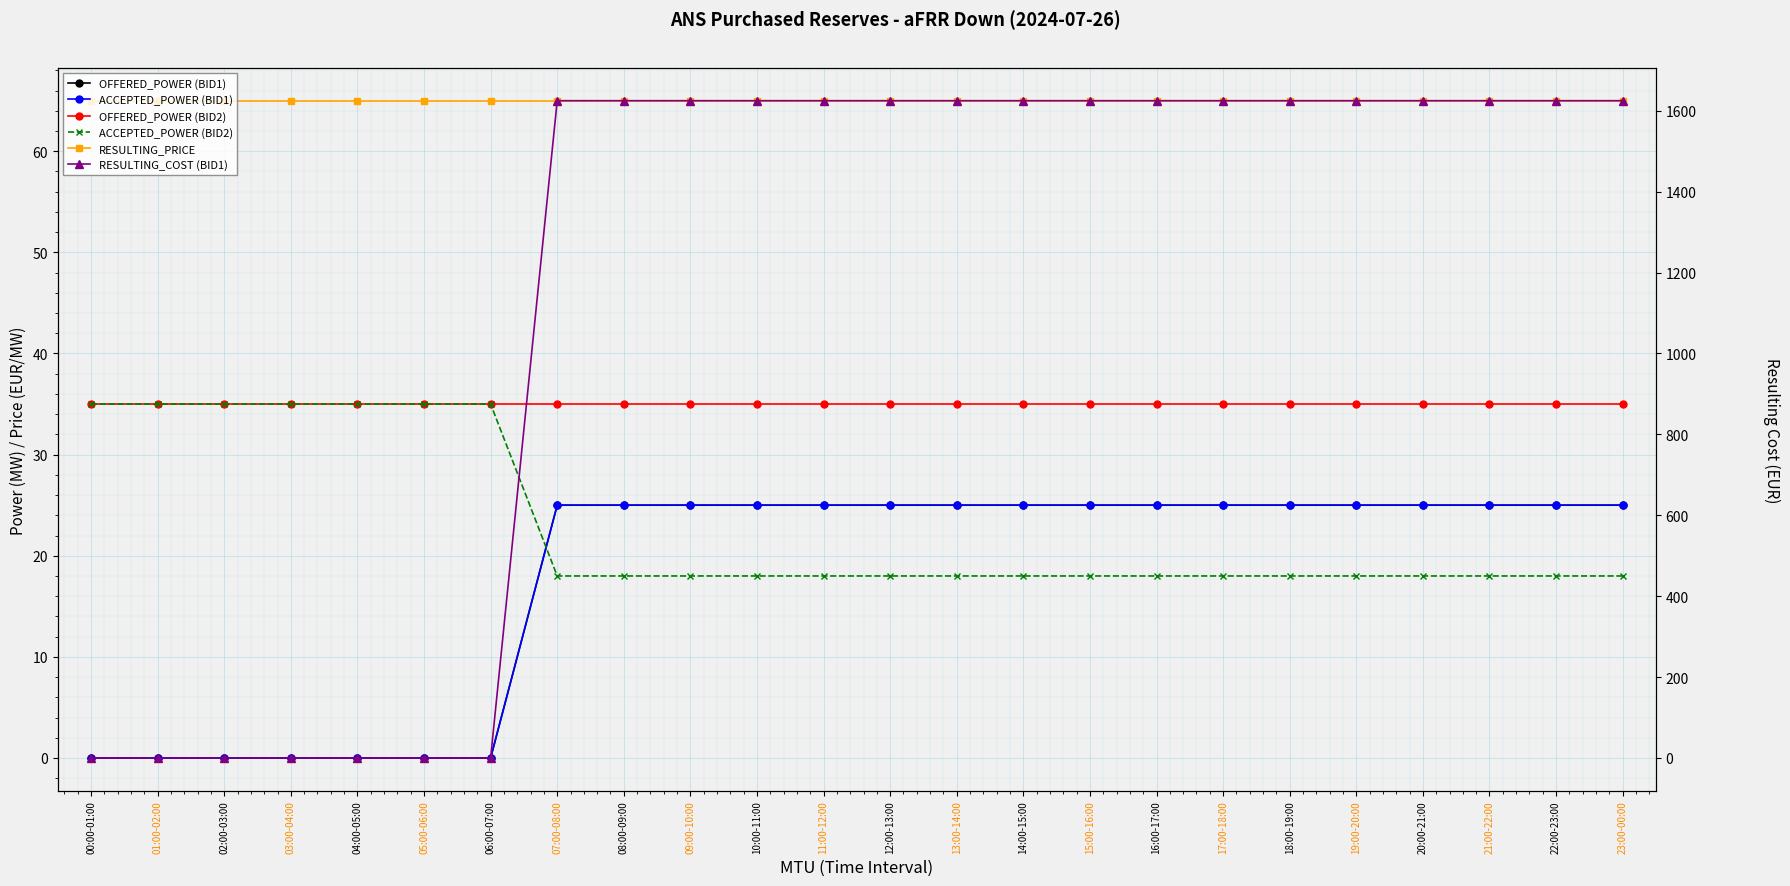

What is the average value of the ACCEPTED_POWER (BID2) series?

23